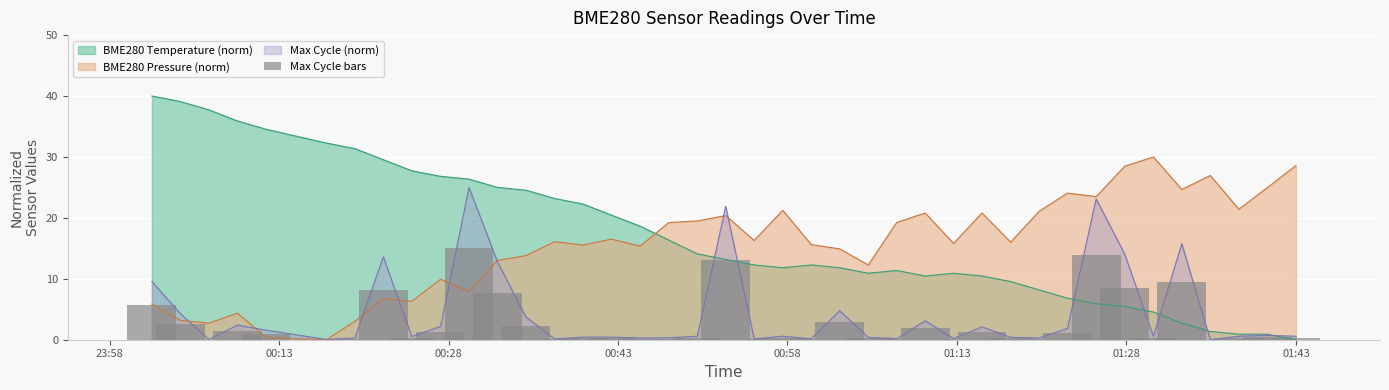

After their last crossing, which series has the higher values: BME280 Pressure (norm) or BME280 Temperature (norm)?

BME280 Pressure (norm)